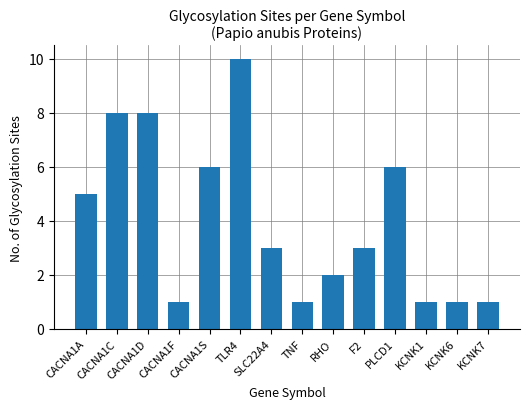

The chart shows a value of 4 at TLR4. True or false?

False